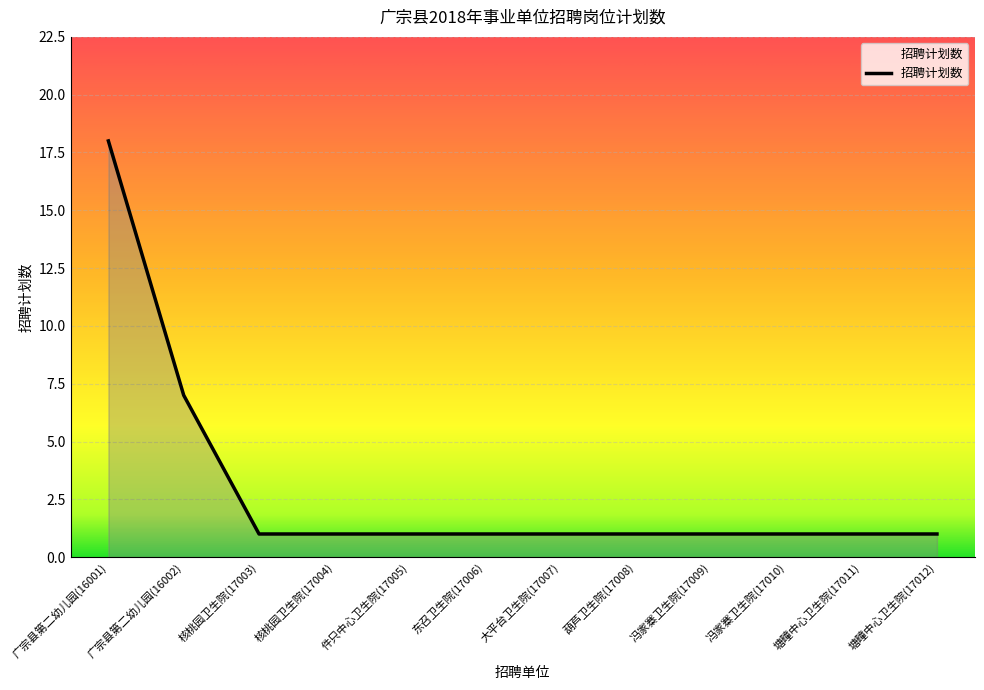

What is the sum of the values at 葫芦卫生院(17008) and 核桃园卫生院(17004)?

2